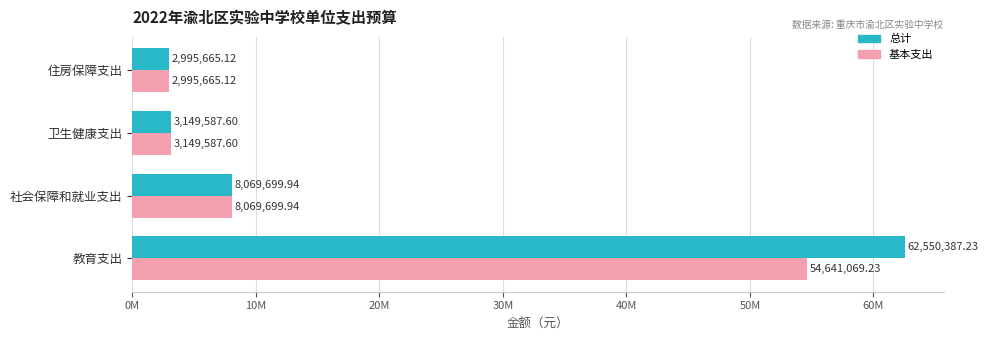

What is the difference between the maximum and minimum values in the 基本支出 series?

51645404.1